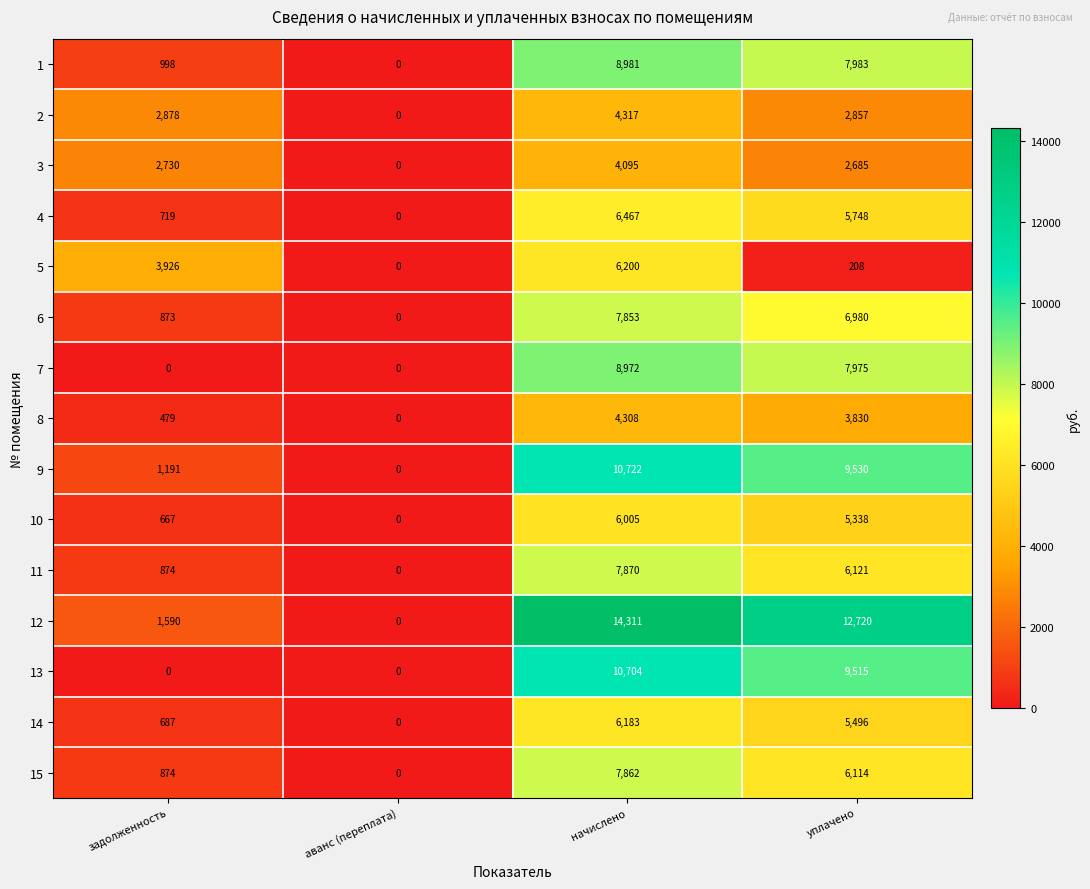

True or false: 14 has a value of 5496 at уплачено.

True